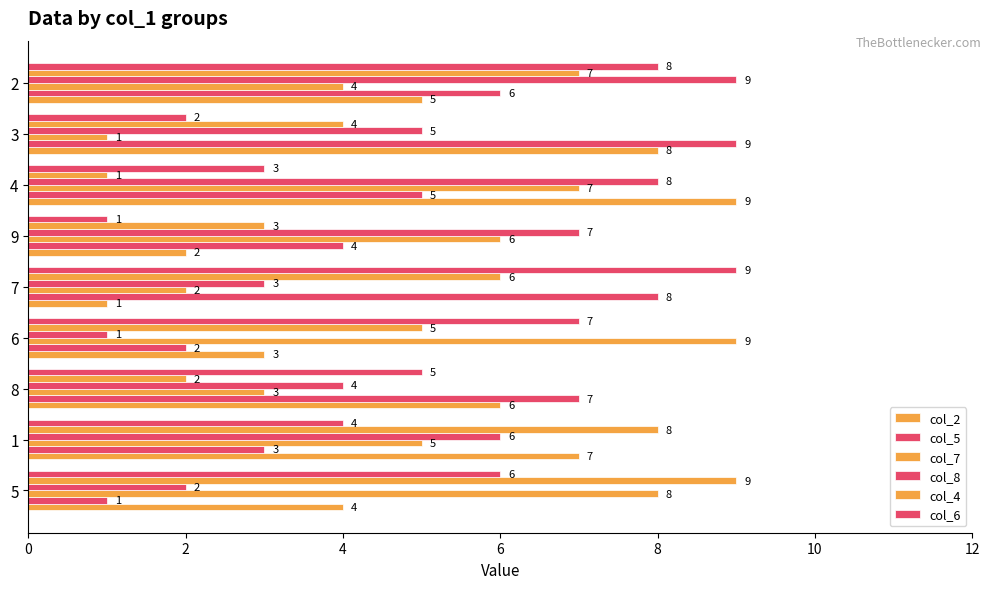

How many values in the col_8 series exceed 5?

4